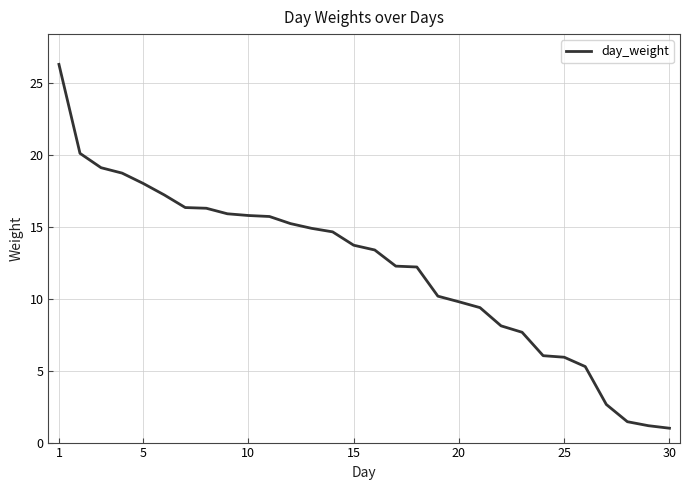

What is the greatest value displayed?

26.3